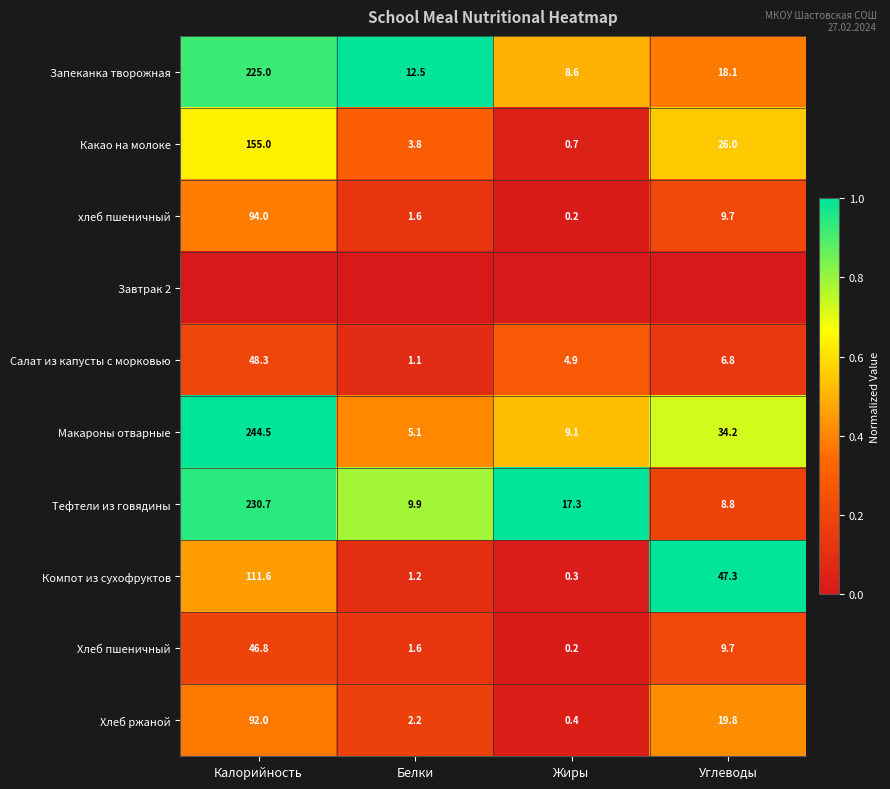

The value of хлеб пшеничный at Жиры is 0.2. True or false?

True